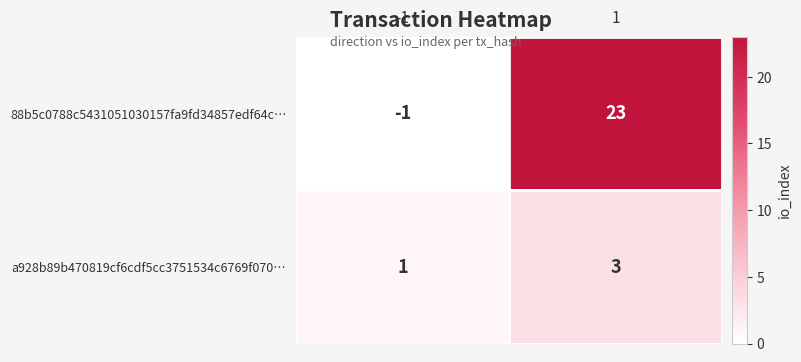

What is the difference between the highest and lowest values at -1?

2